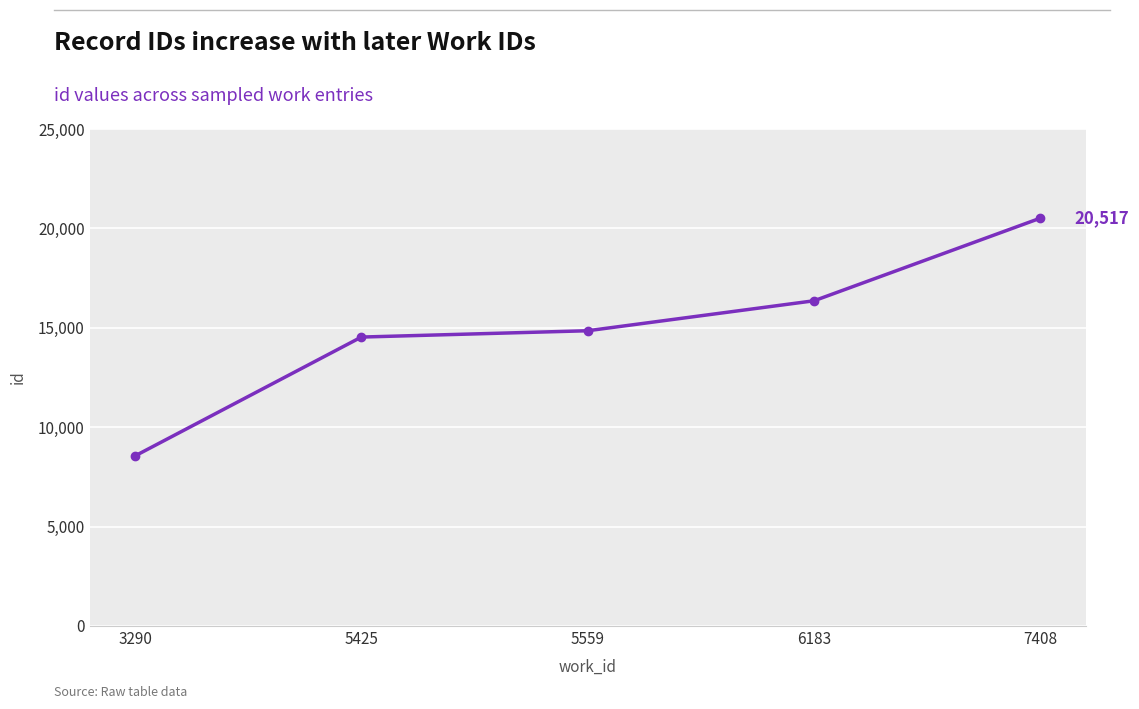

The chart shows a value of 5105 at 6183. True or false?

False